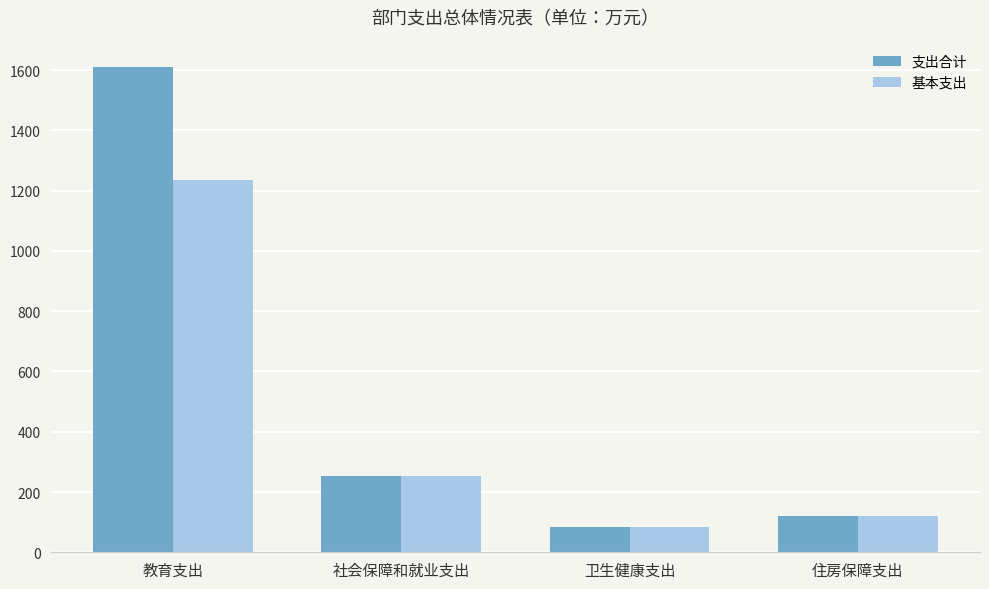

Which series has the largest total across all categories?

支出合计